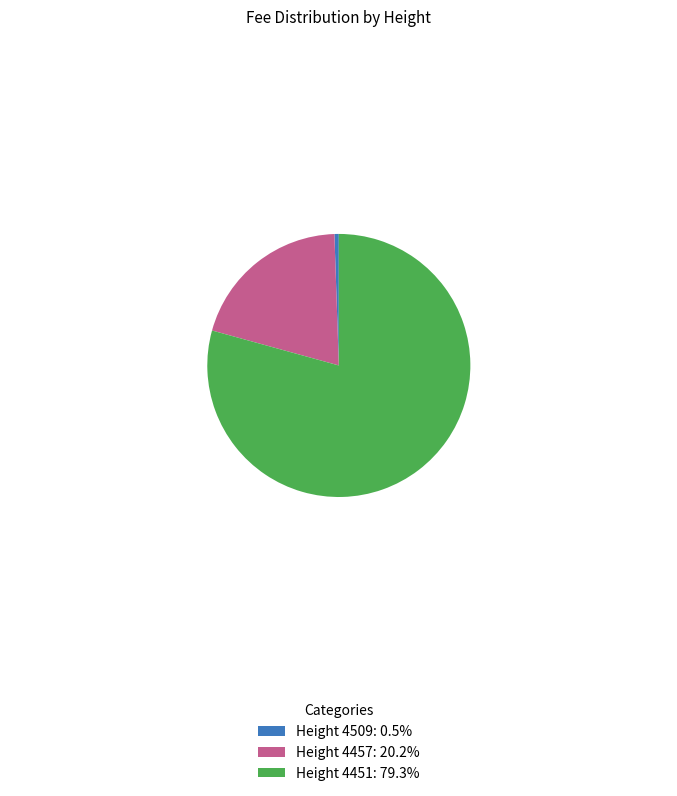

Is the sum of Height 4457: 20.2% and Height 4451: 79.3% greater than half?

Yes